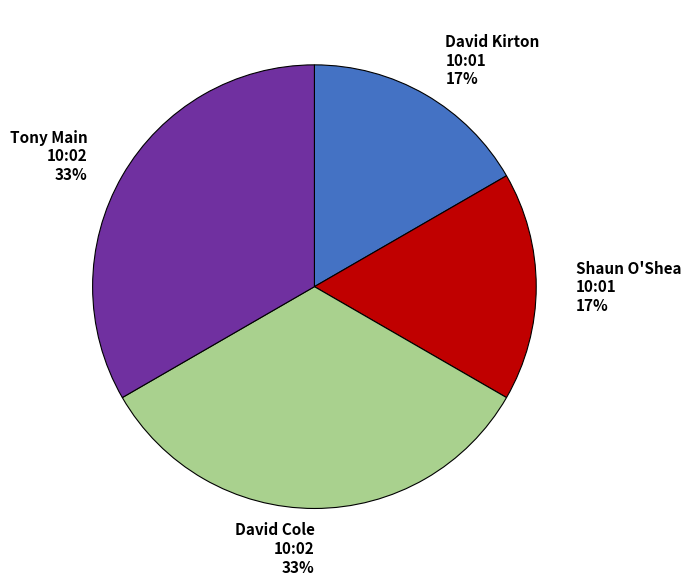

Do David Kirton 10:01 and Shaun O'Shea 10:01 together represent more than half of the pie?

No